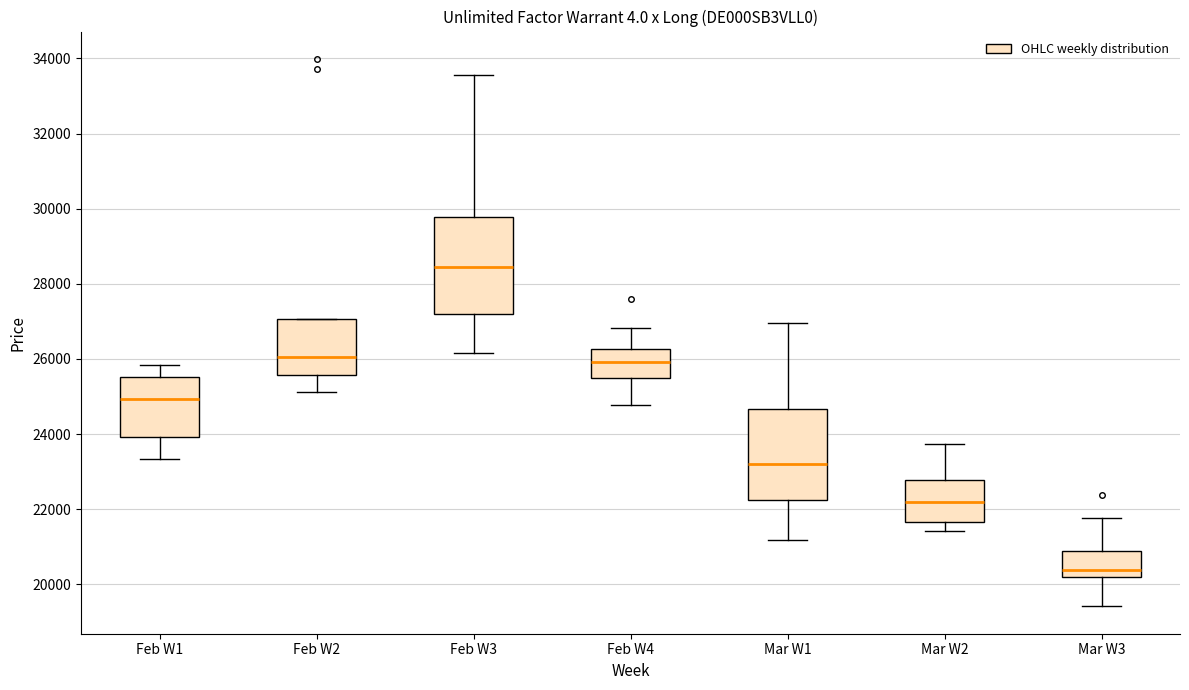

Which box has the lowest median line?

Mar W3